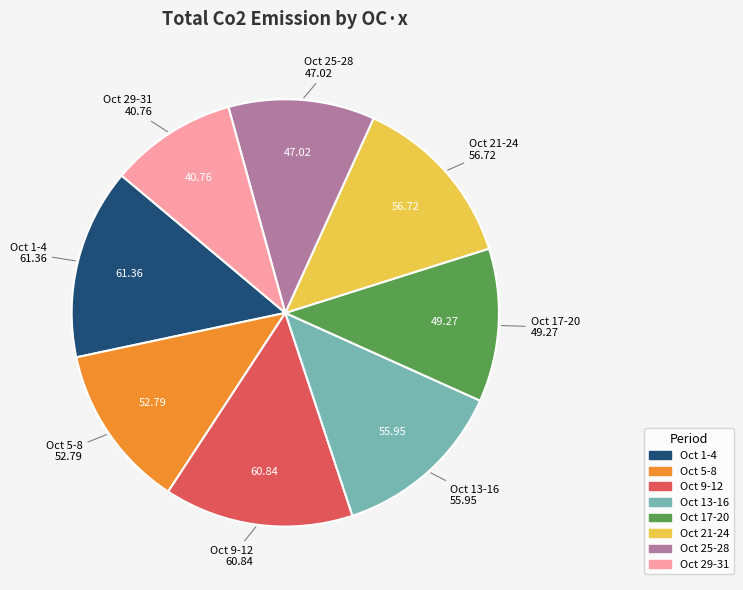

Is there any slice that represents more than half of the pie?

No